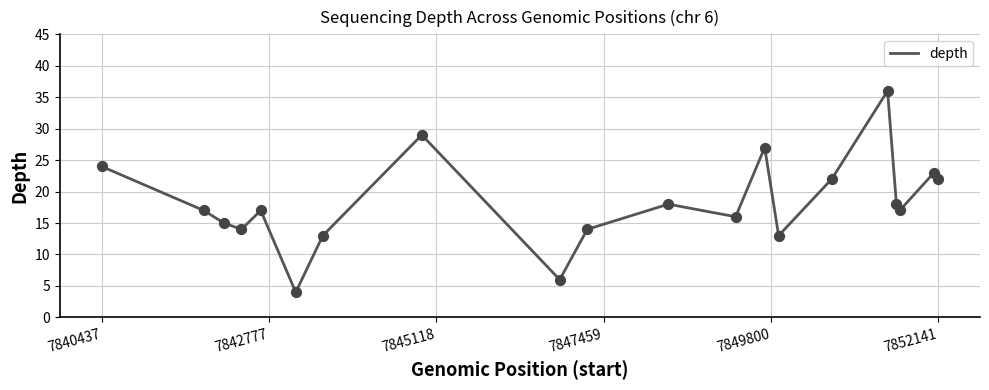

What is the greatest value displayed?

36